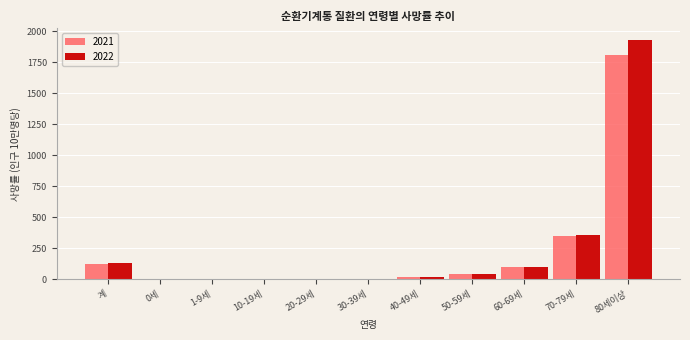

Which category has the highest value across all series?

80세이상